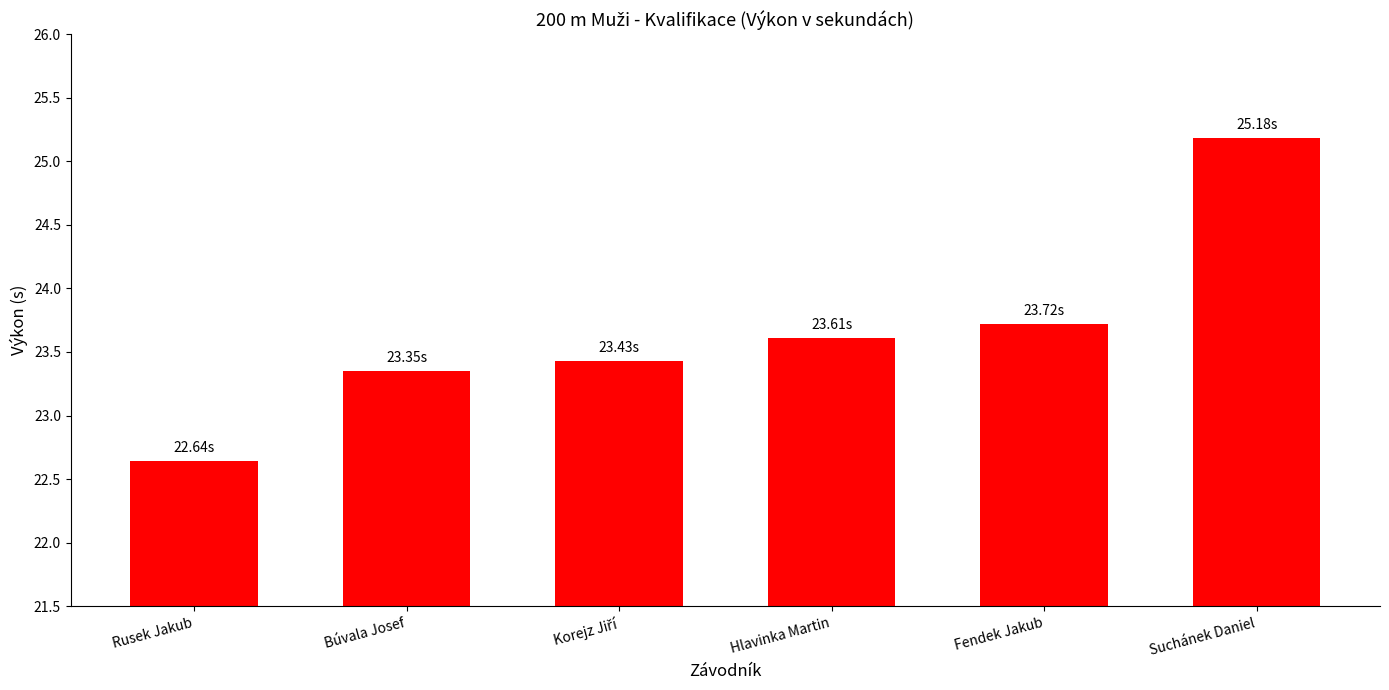

True or false: the data shows 23.4 at Búvala Josef.

True